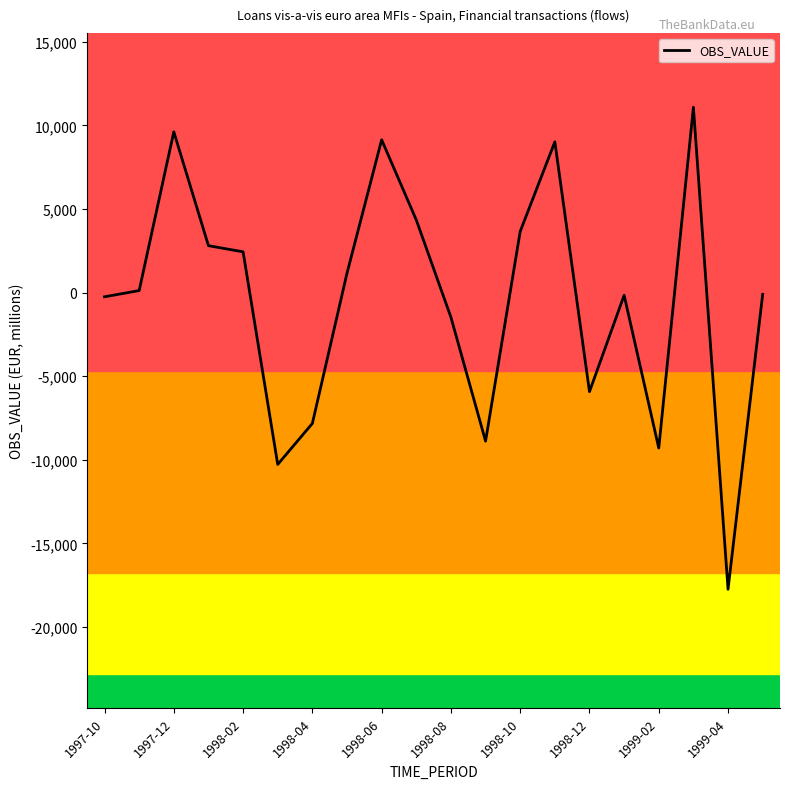

What is the maximum value shown in the chart?

11083.5